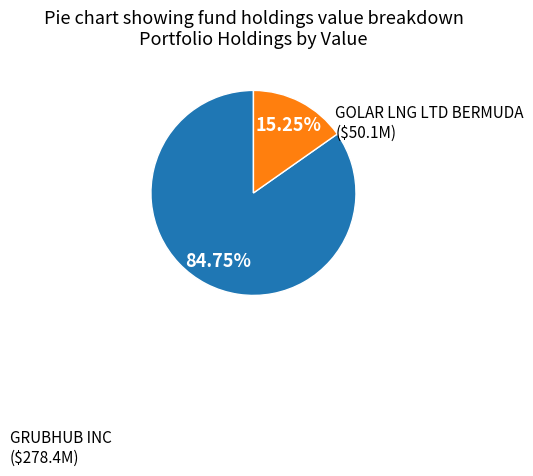

Approximately how many times larger is the value at GRUBHUB INC compared to GOLAR LNG LTD BERMUDA?

5.6